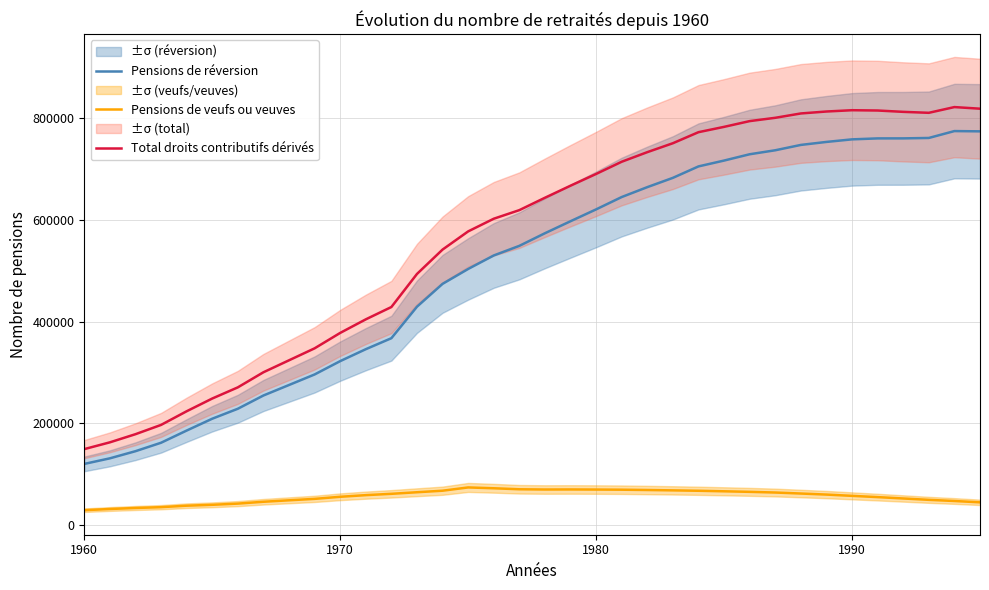

True or false: Pensions de veufs ou veuves and Total droits contributifs dérivés intersect in this chart.

False